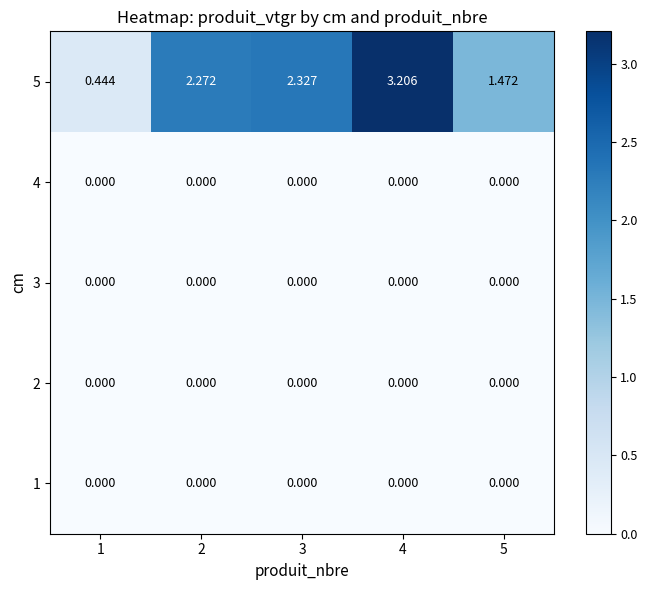

Between 5 and 2, which is larger?

5